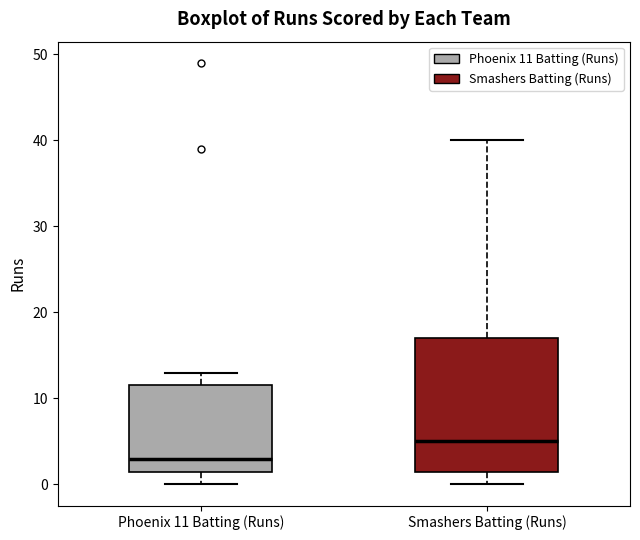

Reading left to right, read every box against the y-axis: the position of its median line, the range the box covers, and the ends of its whiskers. The values are not printed on the chart, so give them approximately, as read against the axis.

Phoenix 11 Batting (Runs): median 3, box 2 to 12, whiskers 0 to 13
Smashers Batting (Runs): median 5, box 2 to 17, whiskers 0 to 40